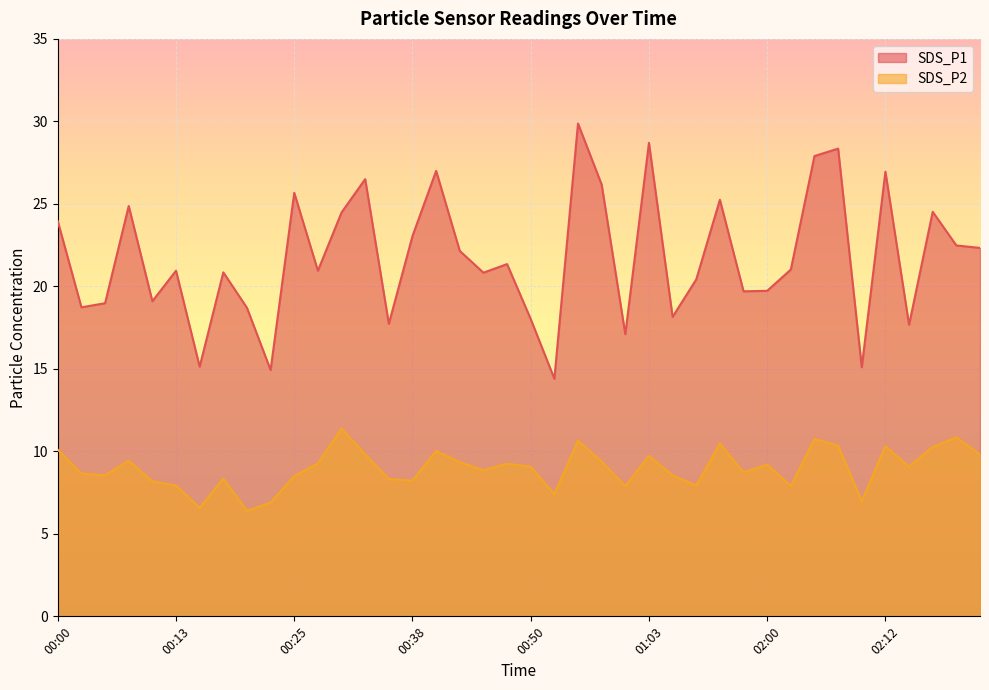

True or false: SDS_P1 and SDS_P2 intersect in this chart.

False